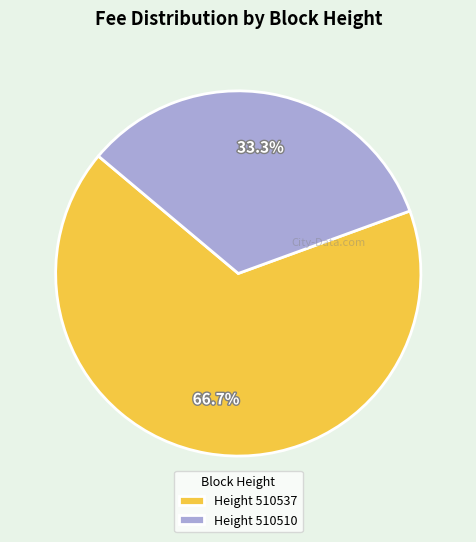

Do Height 510510 and Height 510537 together represent more than half of the pie?

Yes